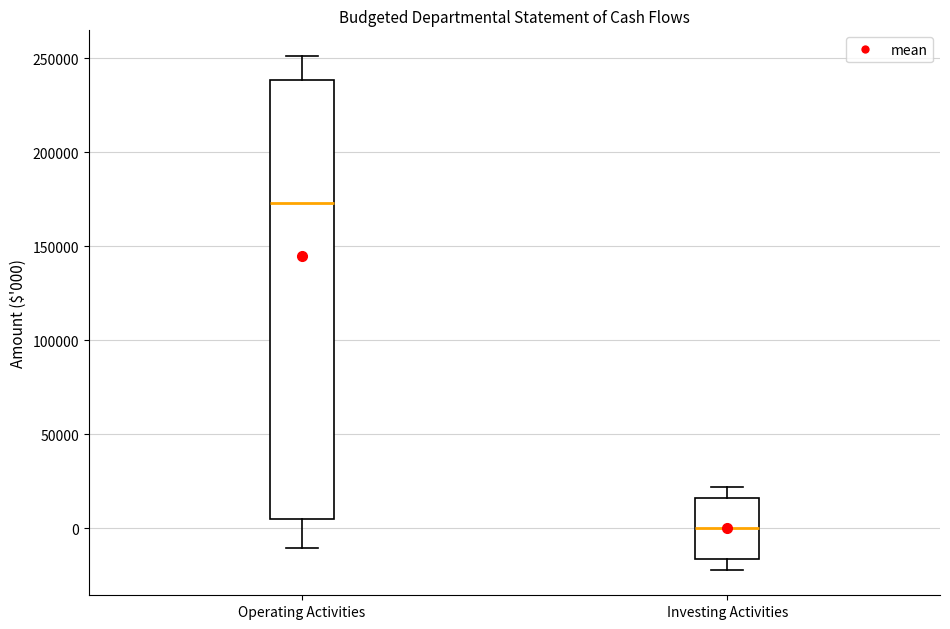

Where does the lower whisker of the box for Operating Activities end on the y-axis? The values are not printed on the chart, so give them approximately, as read against the axis.

-10000